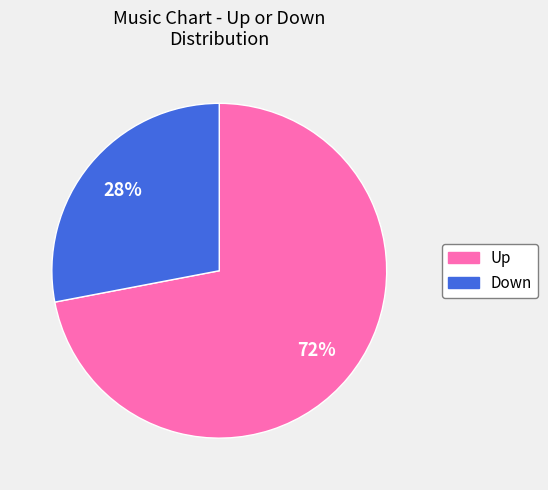

Is there any slice that represents more than half of the pie?

Yes